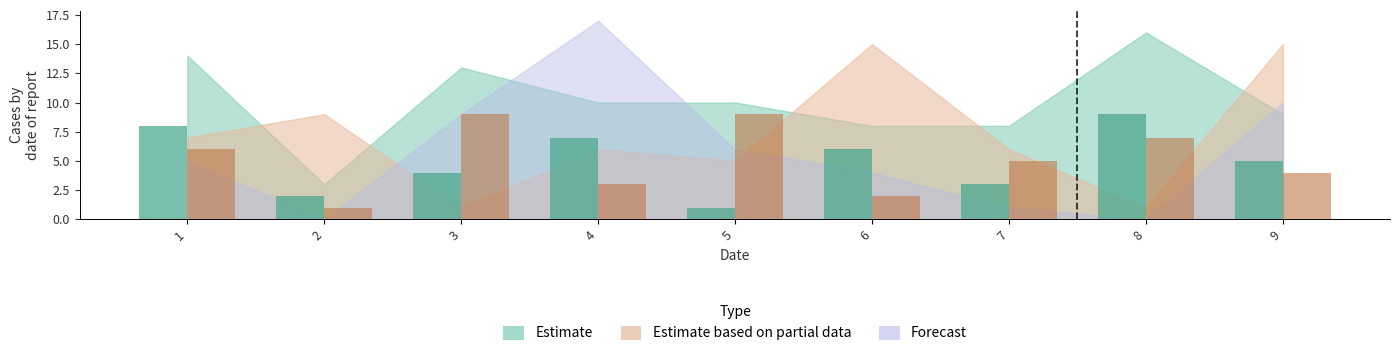

At which category is the sum across all series the highest?

8